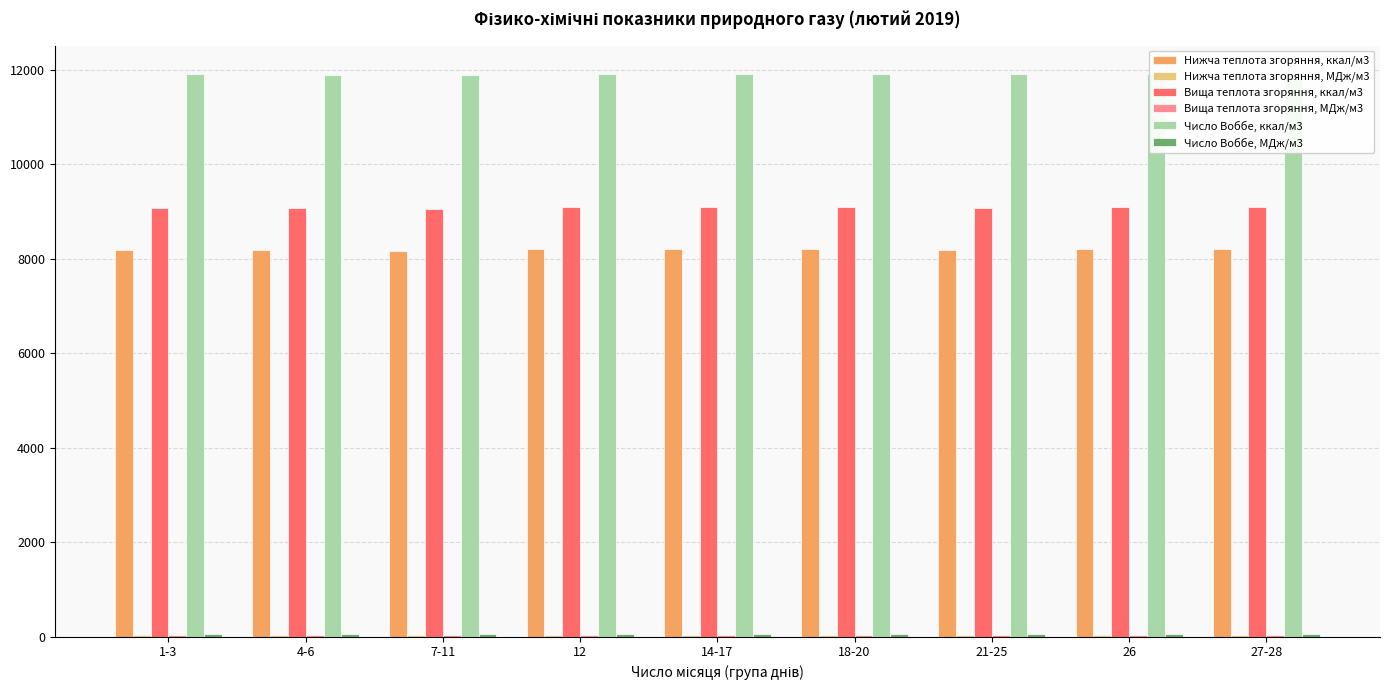

Are the bars horizontal?

No